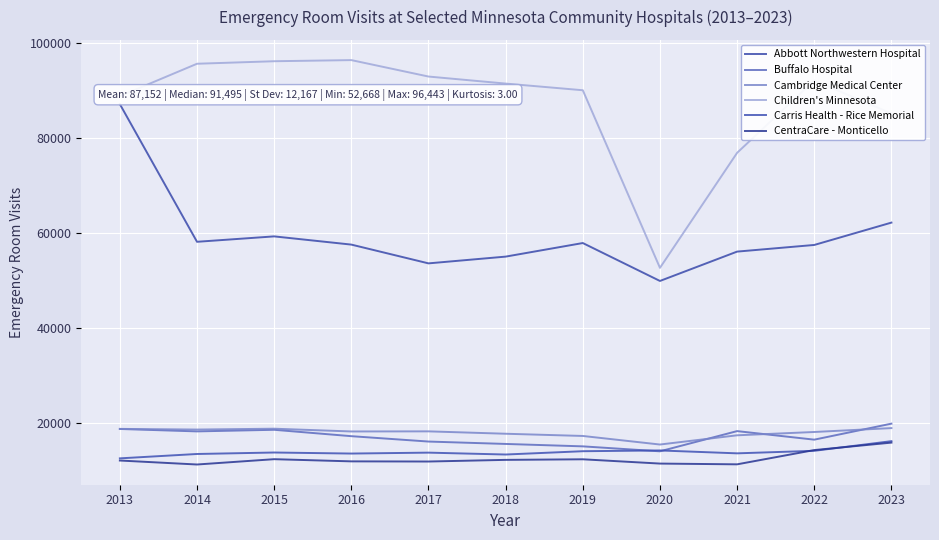

Reading right to left, transcribe all the data shown in this chart.

Abbott Northwestern Hospital: 62201	57491	56090	49905	57895	55034	53611	57566	59297	58157	87164
Buffalo Hospital: 19836	16464	18264	14006	15051	15561	16065	17197	18542	18205	18715
Cambridge Medical Center: 18900	18079	17382	15437	17242	17709	18212	18190	18773	18592	18734
Children's Minnesota: 85199	92163	76906	52668	90092	91495	92980	96443	96206	95675	88840
Carris Health - Rice Memorial: 16146	14112	13579	14188	14028	13332	13728	13536	13755	13444	12523
CentraCare - Monticello: 15840	14269	11264	11423	12326	12204	11856	11889	12348	11228	12066